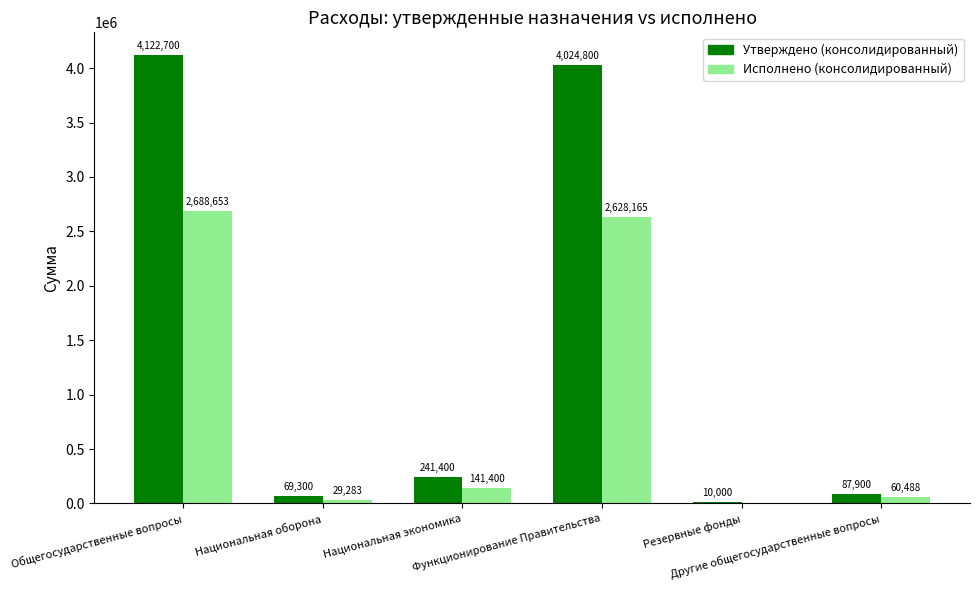

At which category is the sum across all series the highest?

Общегосударственные вопросы